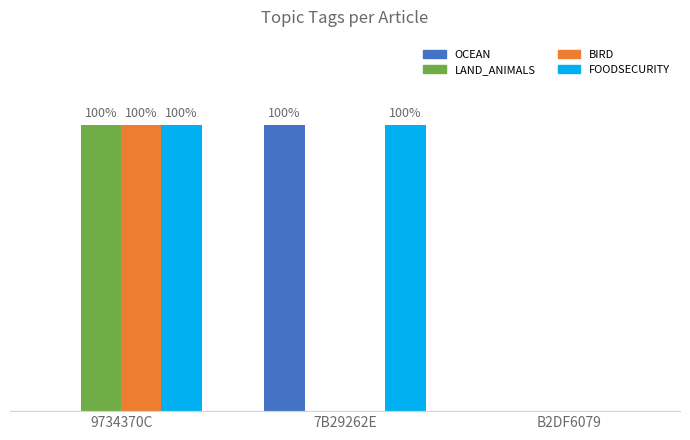

What are all the series names shown in the legend?

OCEAN, LAND_ANIMALS, BIRD, FOODSECURITY